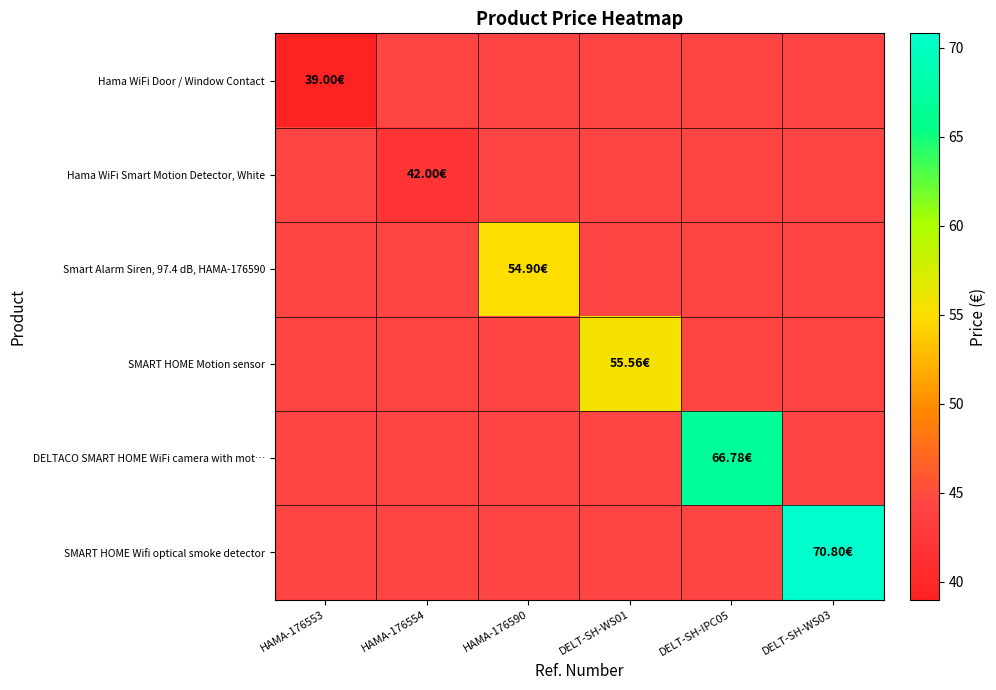

List the series in order of their overall mean, lowest first.

Hama WiFi Door / Window Contact, Hama WiFi Smart Motion Detector, White, Smart Alarm Siren, 97.4 dB, HAMA-176590, SMART HOME Motion sensor, DELTACO SMART HOME WiFi camera with mot…, SMART HOME Wifi optical smoke detector